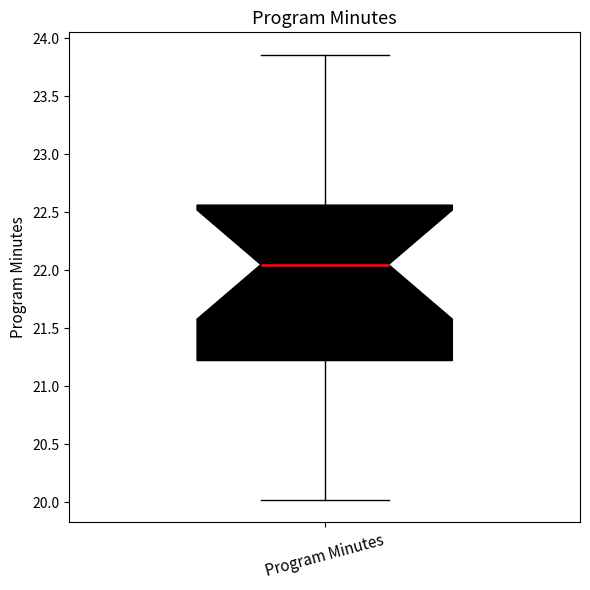

Where does the median line of the box for Program Minutes sit on the y-axis? The values are not printed on the chart, so give them approximately, as read against the axis.

22.05